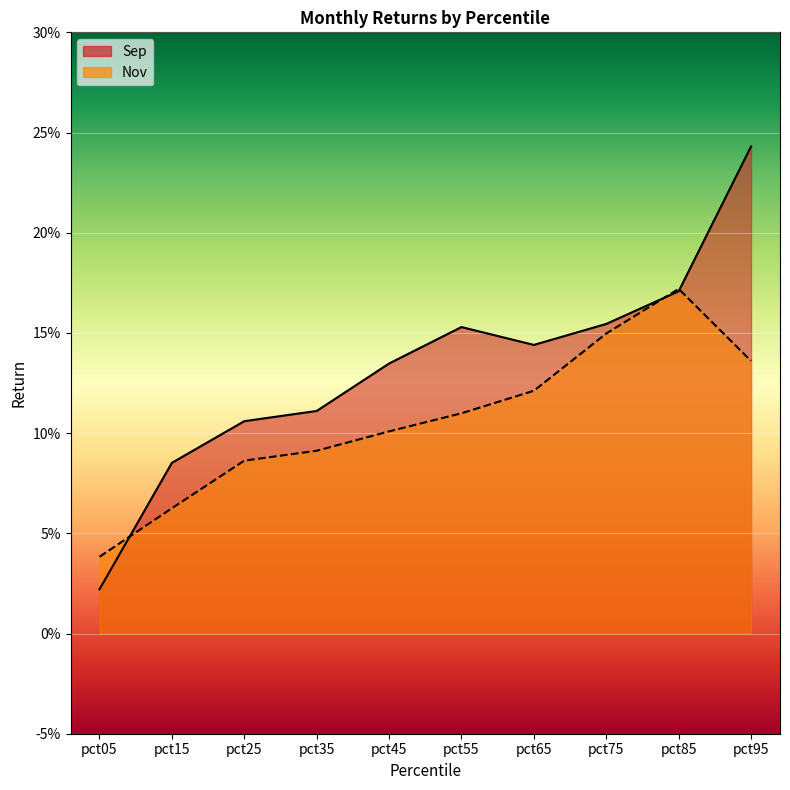

Which category has the highest value in the Nov series?

pct85